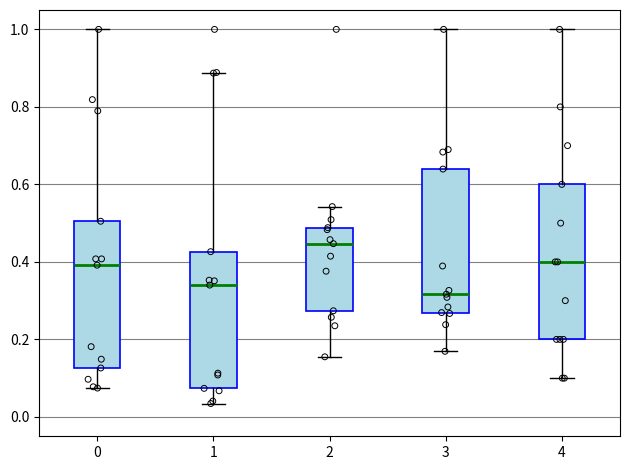

Reading left to right, read every box against the y-axis: the position of its median line, the range the box covers, and the ends of its whiskers. The values are not printed on the chart, so give them approximately, as read against the axis.

0: median 0.40, box 0.12 to 0.50, whiskers 0.08 to 1.00
1: median 0.34, box 0.08 to 0.42, whiskers 0.04 to 0.88
2: median 0.44, box 0.28 to 0.48, whiskers 0.16 to 0.54
3: median 0.32, box 0.26 to 0.64, whiskers 0.16 to 1.00
4: median 0.40, box 0.20 to 0.60, whiskers 0.10 to 1.00